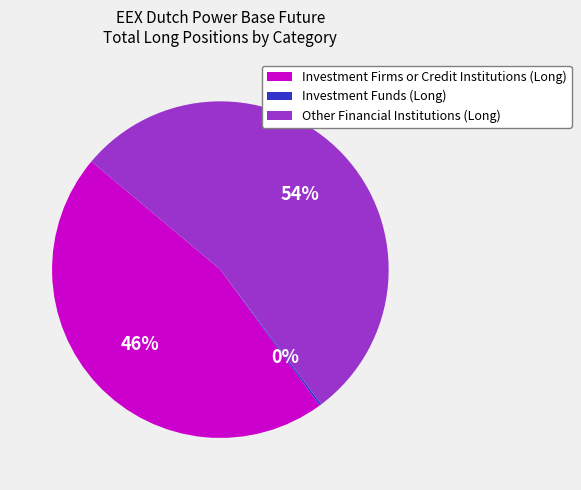

Which category has the biggest portion of the pie?

Other Financial Institutions (Long)